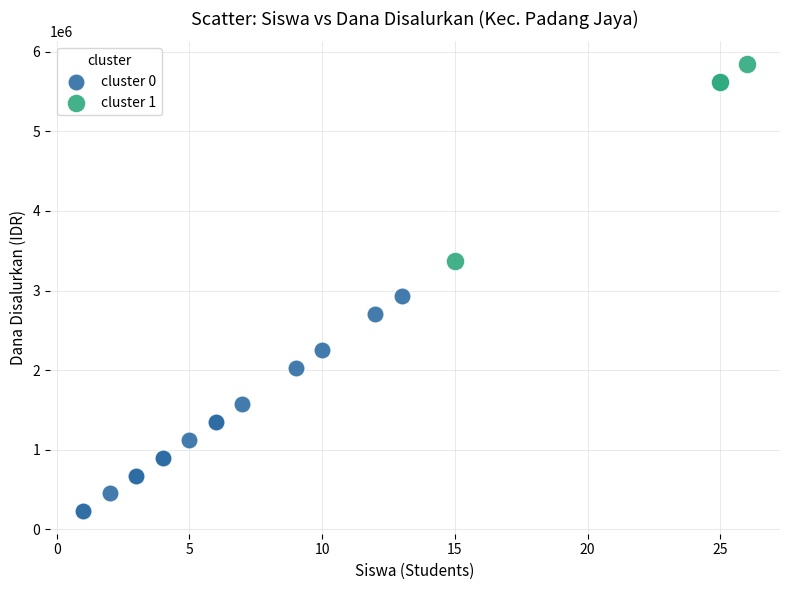

Which series reaches the maximum Y coordinate?

cluster 1